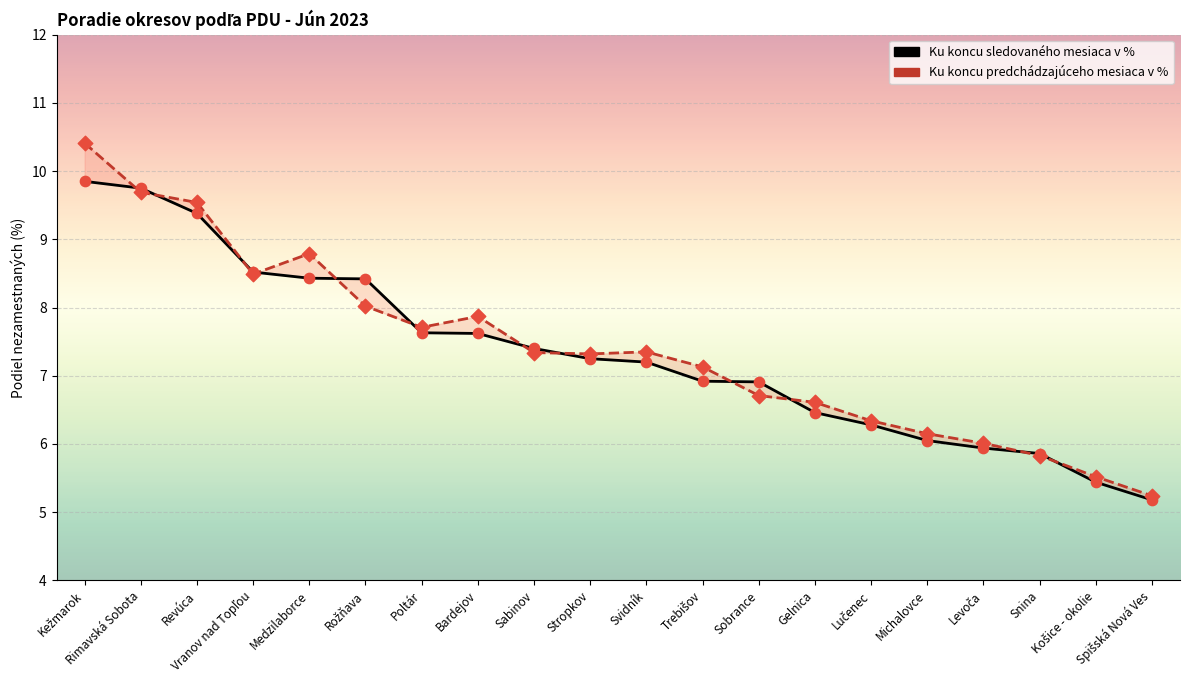

At how many categories does at least one series exceed 6?

17